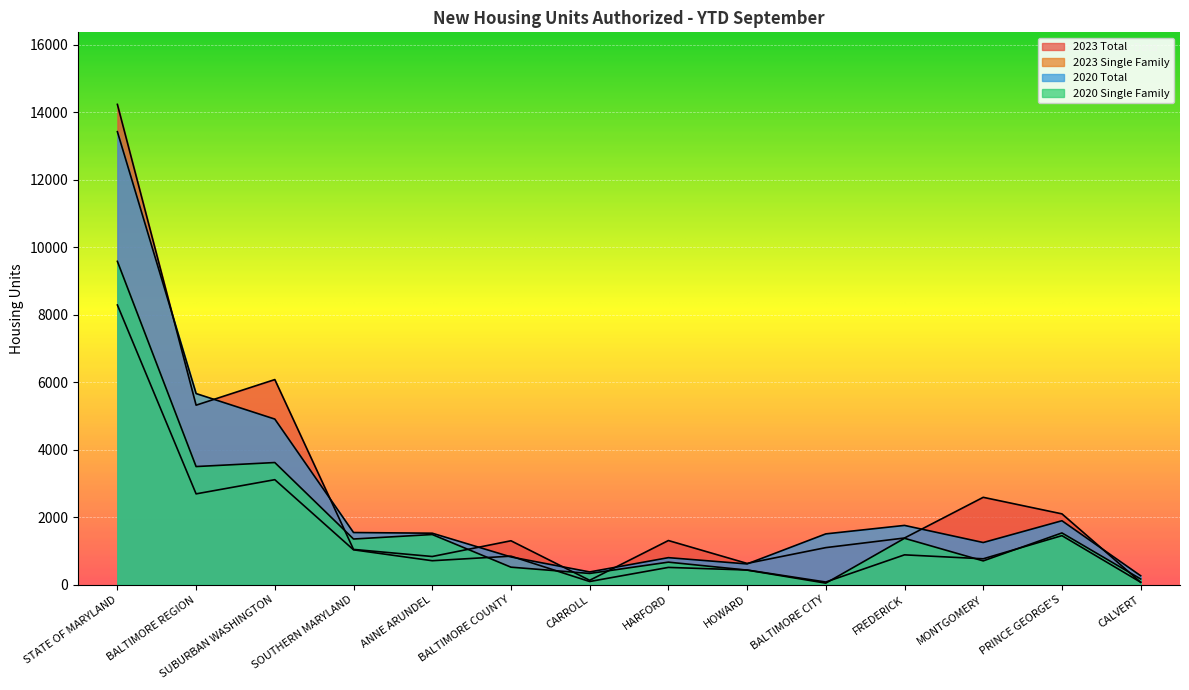

Reading left to right, transcribe all the data shown in this chart.

2023 Total: STATE OF MARYLAND=14228	BALTIMORE REGION=5320	SUBURBAN WASHINGTON=6078	SOUTHERN MARYLAND=1048	ANNE ARUNDEL=838	BALTIMORE COUNTY=1304	CARROLL=133	HARFORD=1311	HOWARD=633	BALTIMORE CITY=1101	FREDERICK=1386	MONTGOMERY=2591	PRINCE GEORGE'S=2101	CALVERT=76
2023 Single Family: STATE OF MARYLAND=8287	BALTIMORE REGION=2693	SUBURBAN WASHINGTON=3113	SOUTHERN MARYLAND=1036	ANNE ARUNDEL=713	BALTIMORE COUNTY=848	CARROLL=97	HARFORD=515	HOWARD=438	BALTIMORE CITY=82	FREDERICK=887	MONTGOMERY=770	PRINCE GEORGE'S=1456	CALVERT=76
2020 Total: STATE OF MARYLAND=13419	BALTIMORE REGION=5664	SUBURBAN WASHINGTON=4908	SOUTHERN MARYLAND=1548	ANNE ARUNDEL=1528	BALTIMORE COUNTY=825	CARROLL=381	HARFORD=804	HOWARD=618	BALTIMORE CITY=1508	FREDERICK=1759	MONTGOMERY=1252	PRINCE GEORGE'S=1897	CALVERT=268
2020 Single Family: STATE OF MARYLAND=9579	BALTIMORE REGION=3502	SUBURBAN WASHINGTON=3621	SOUTHERN MARYLAND=1356	ANNE ARUNDEL=1489	BALTIMORE COUNTY=522	CARROLL=336	HARFORD=671	HOWARD=435	BALTIMORE CITY=49	FREDERICK=1377	MONTGOMERY=708	PRINCE GEORGE'S=1536	CALVERT=172